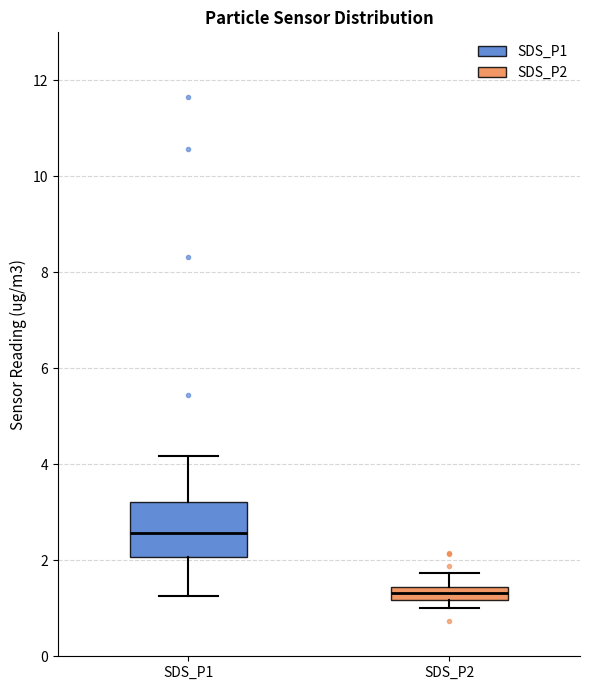

Which box is the tallest, from its lower edge to its upper edge?

SDS_P1